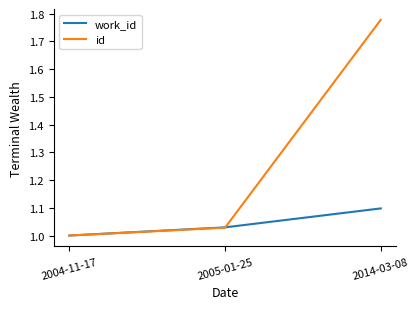

Rank the series by their maximum value, from highest to lowest.

id, work_id